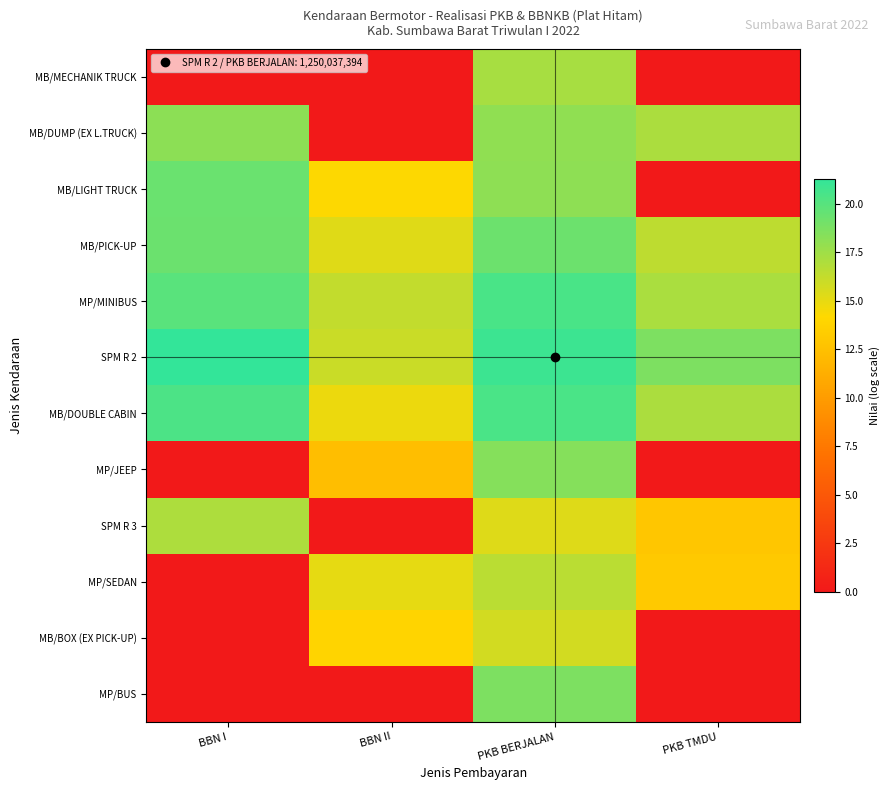

Count the number of data series in this chart.

12